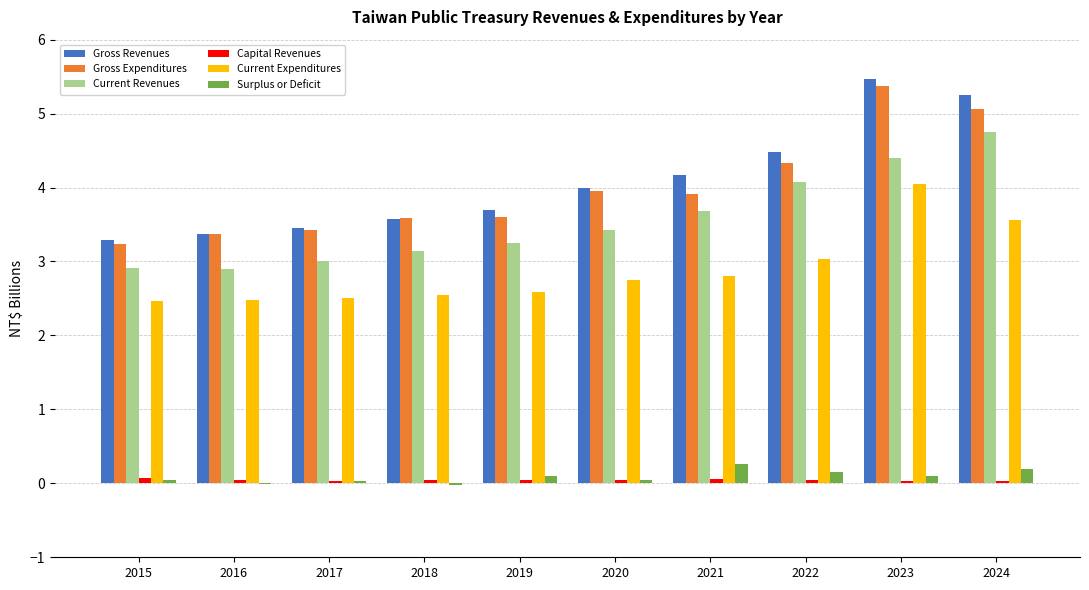

How many data points does each series have?

10